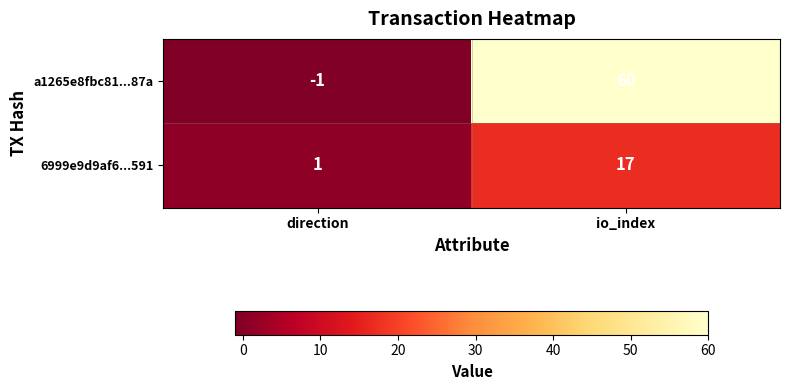

At which label is 6999e9d9af6...591 closest to 9?

direction